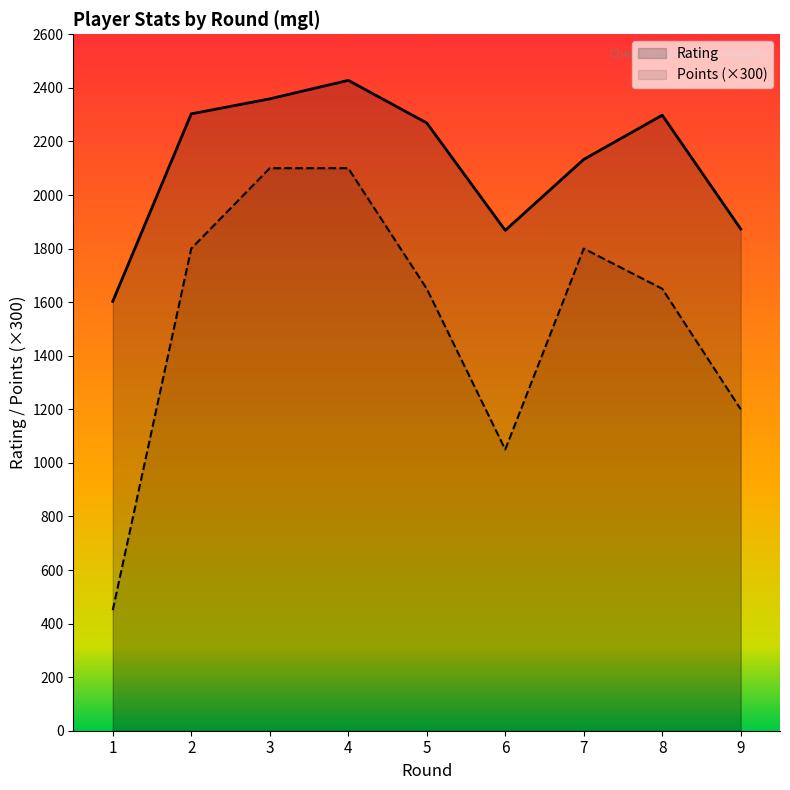

What is the value of the Rating point at the 4th from the left?

2428